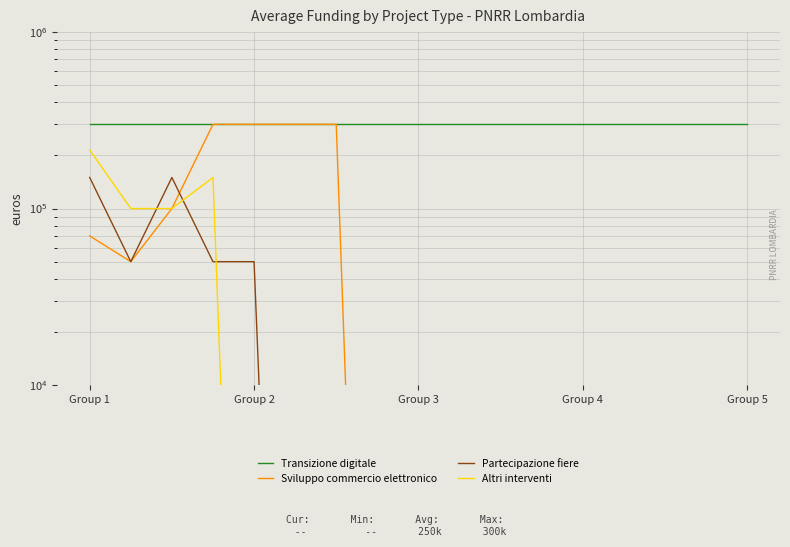

Which series has the largest total across all categories?

Transizione digitale